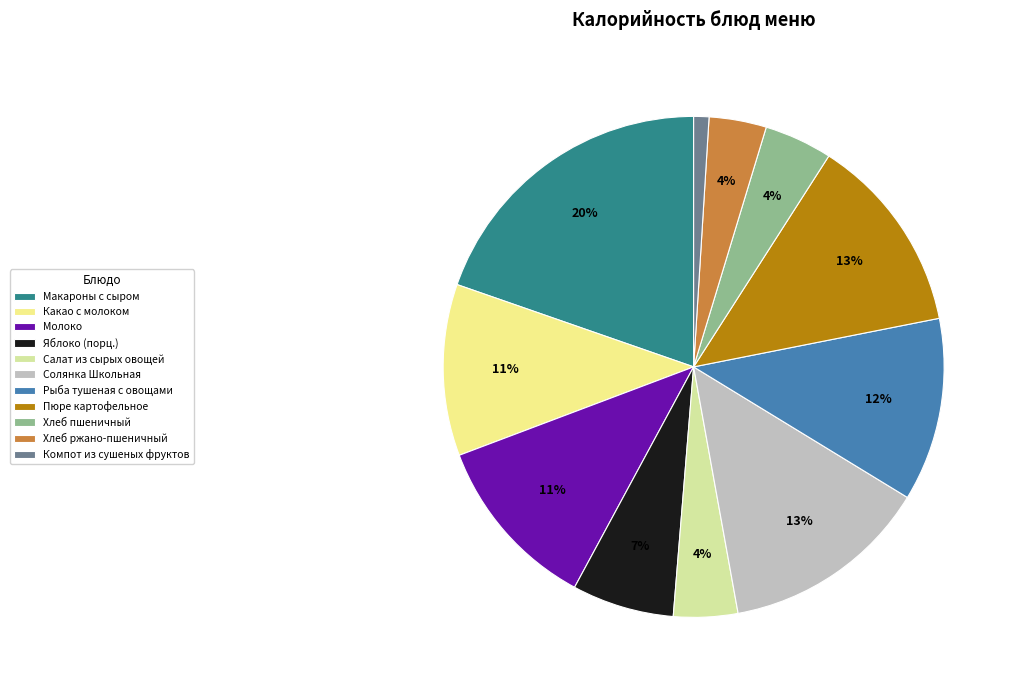

Between Макароны с сыром and Яблоко (порц.), which is larger?

Макароны с сыром